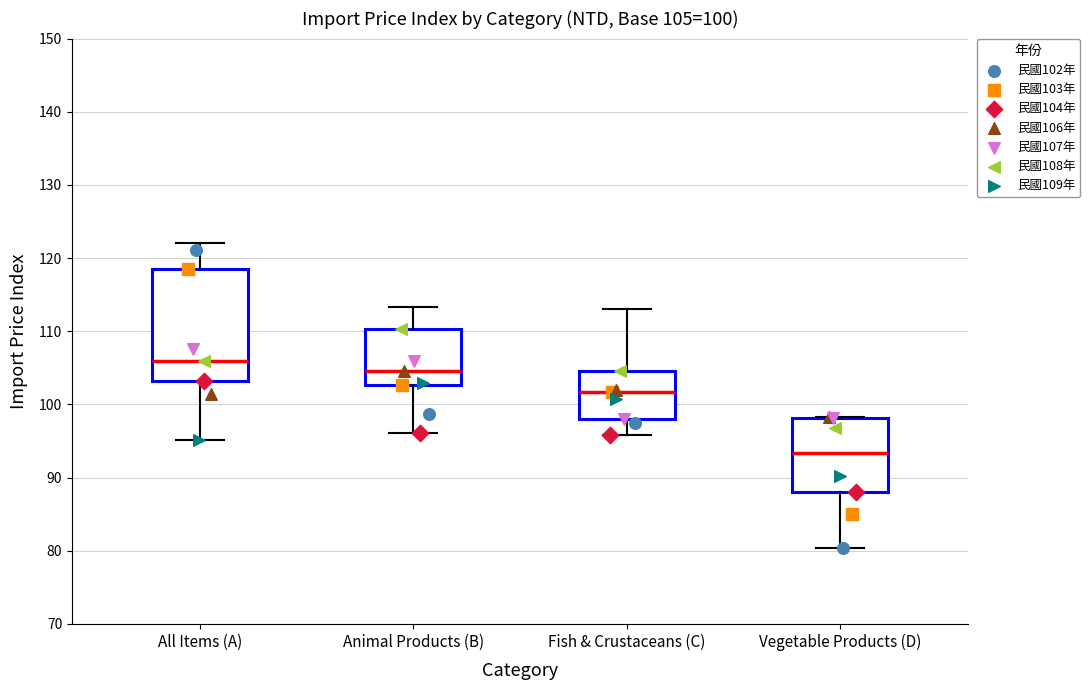

Which box's median line is the highest?

All Items (A)